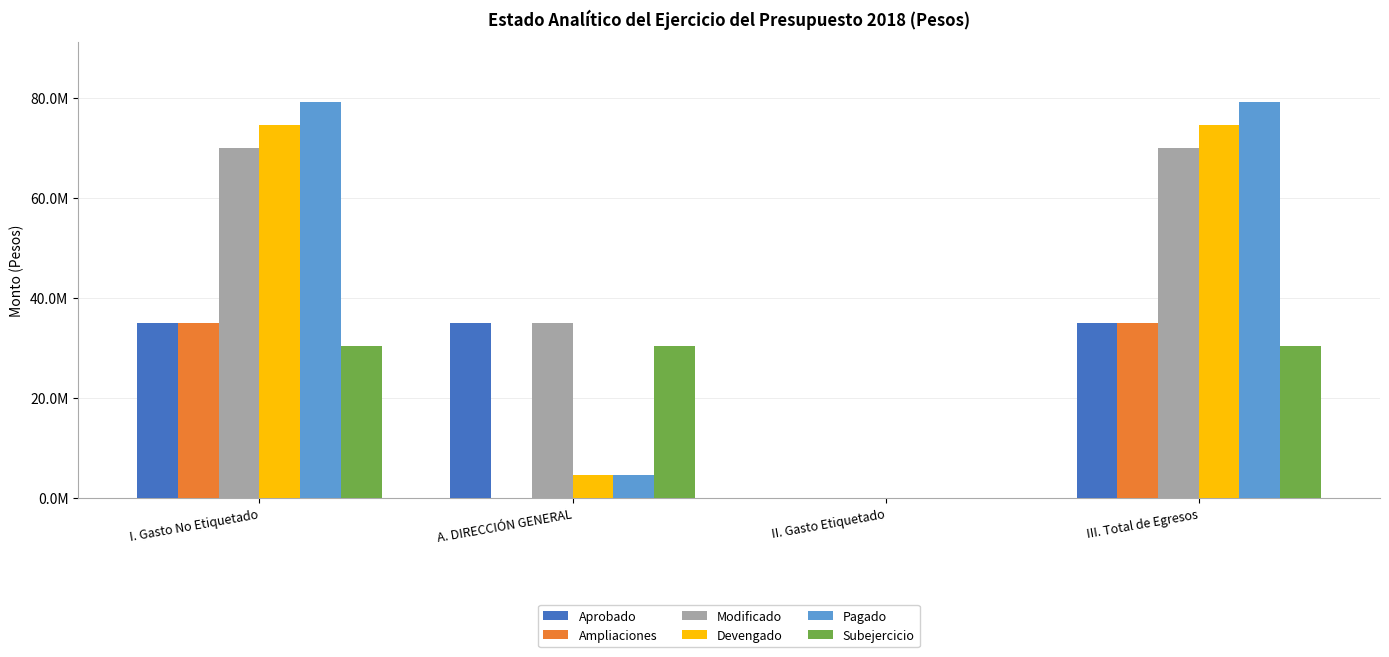

Are the bars horizontal?

No